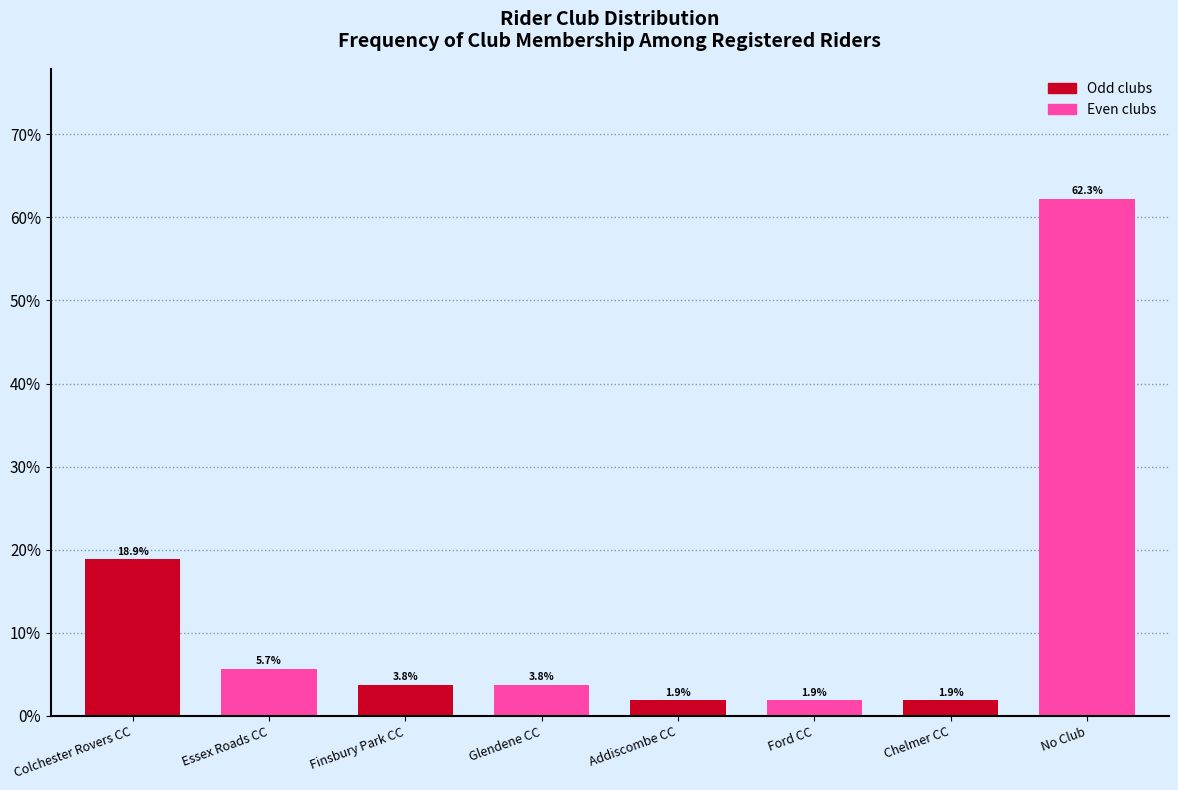

Reading right to left, what are all the values shown in this chart?

62.3	1.9	1.9	1.9	3.8	3.8	5.7	18.9